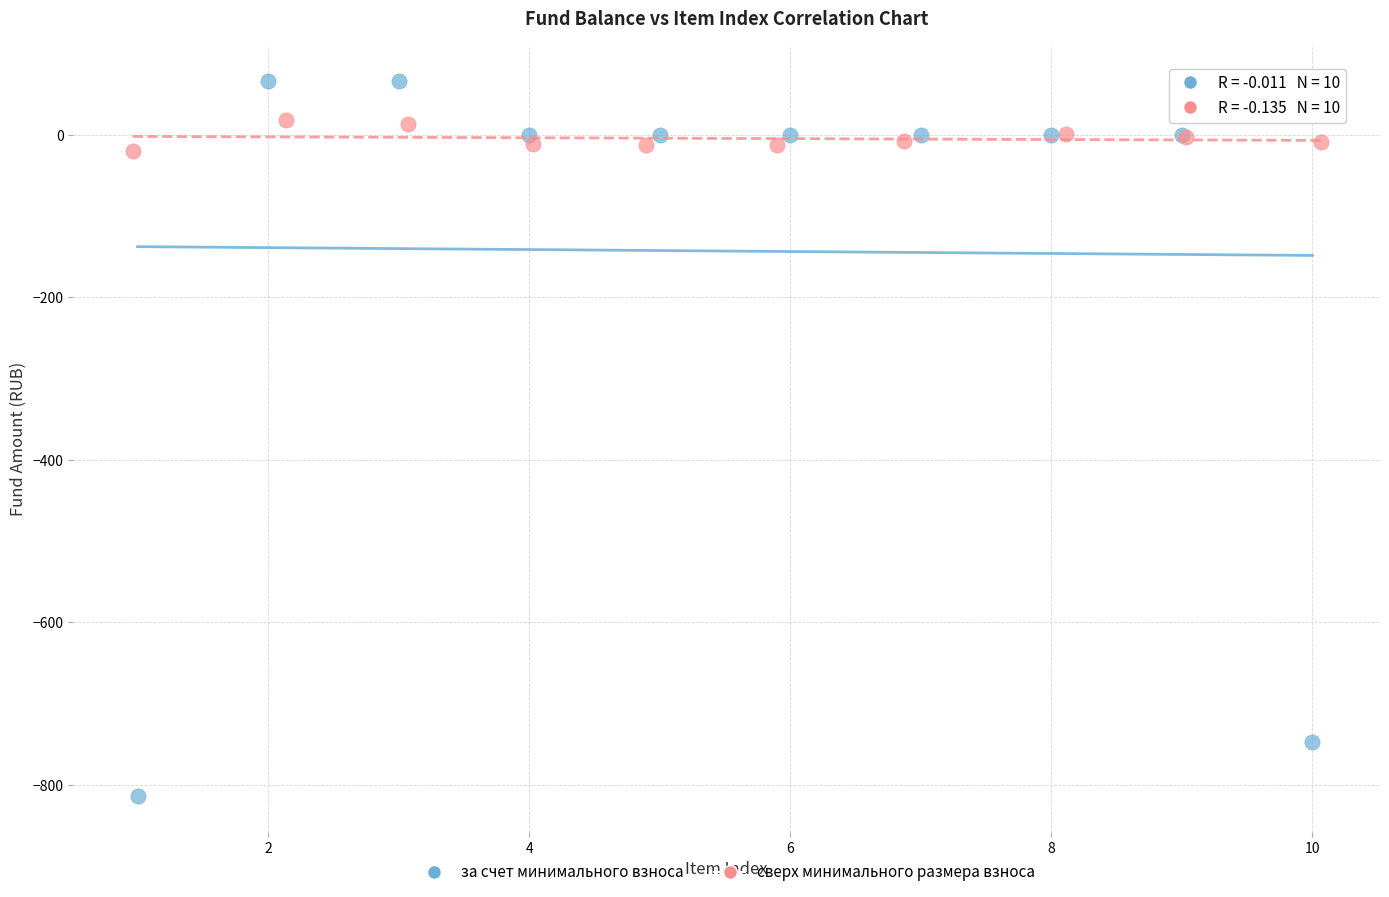

Which series reaches the minimum Y coordinate?

за счет минимального взноса